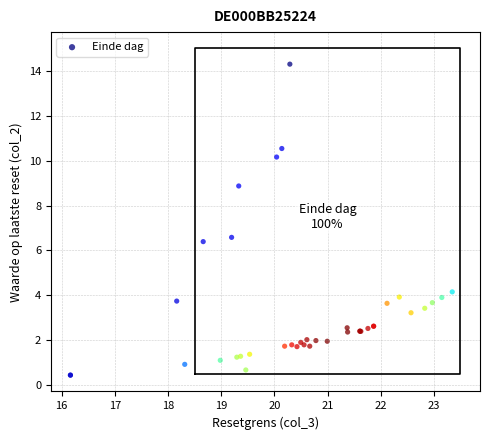

What Y value in the scatter plot is closest to 7?

6.6